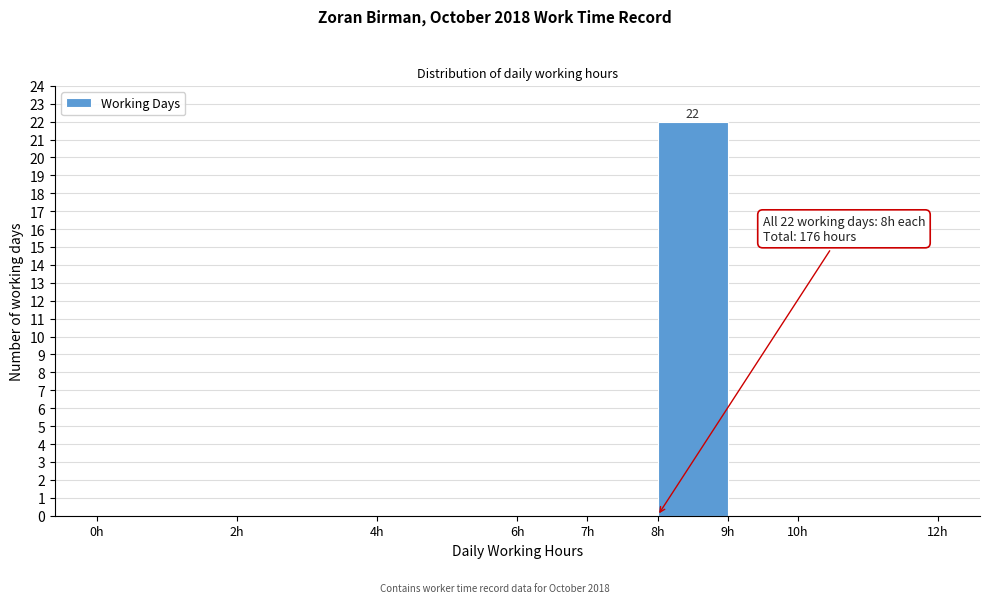

Over which range of the x-axis is the bar tallest?

8 to 9